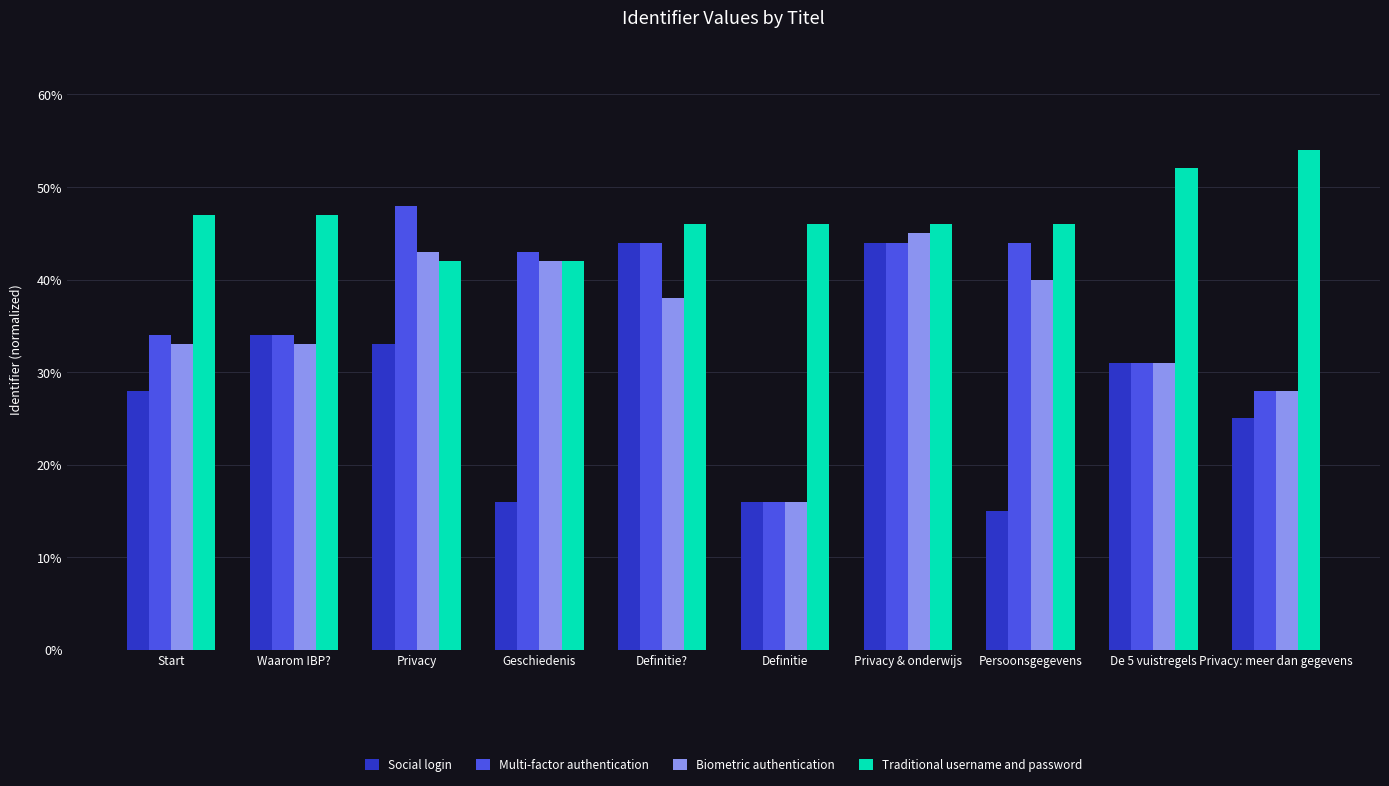

What position from the left is Privacy?

3